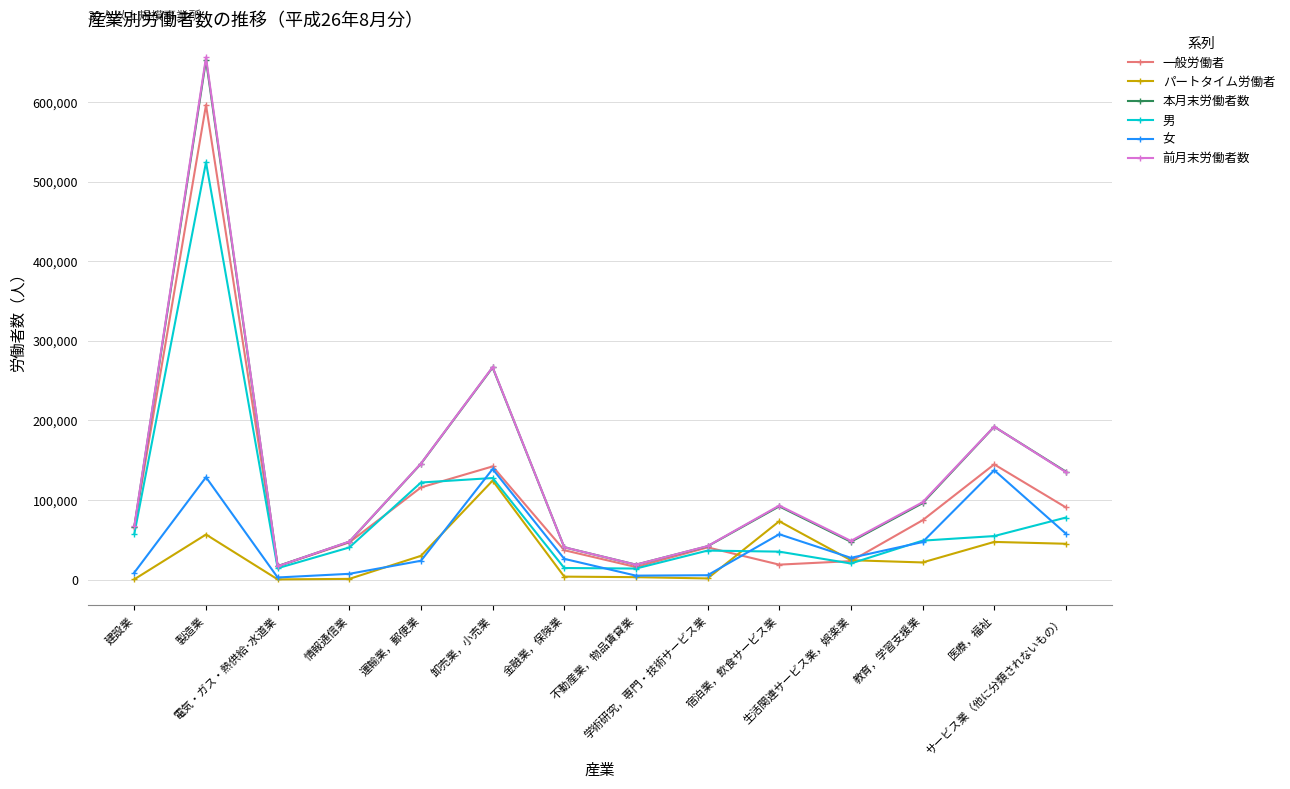

What is the value of the パートタイム労働者 point at the 13th from the left?

47295